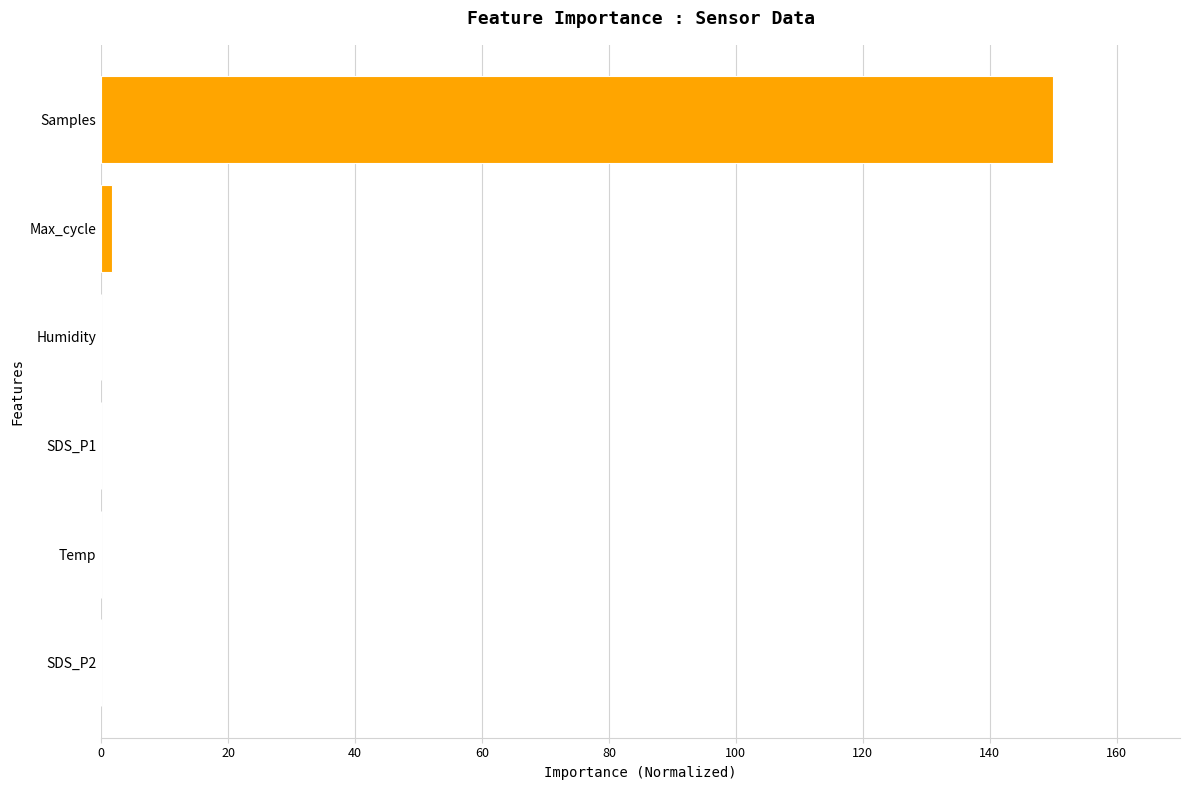

True or false: the data shows 52.3 at Samples.

False